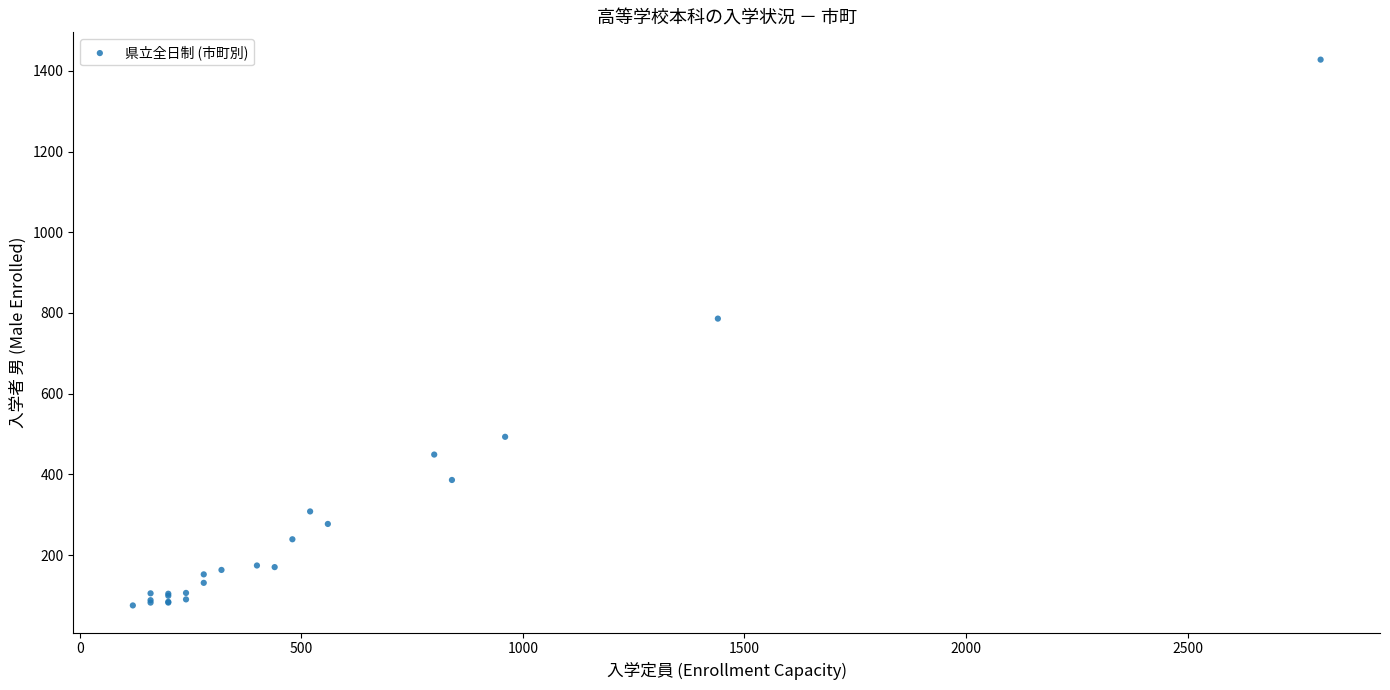

What Y value in the scatter plot is closest to 751?

786